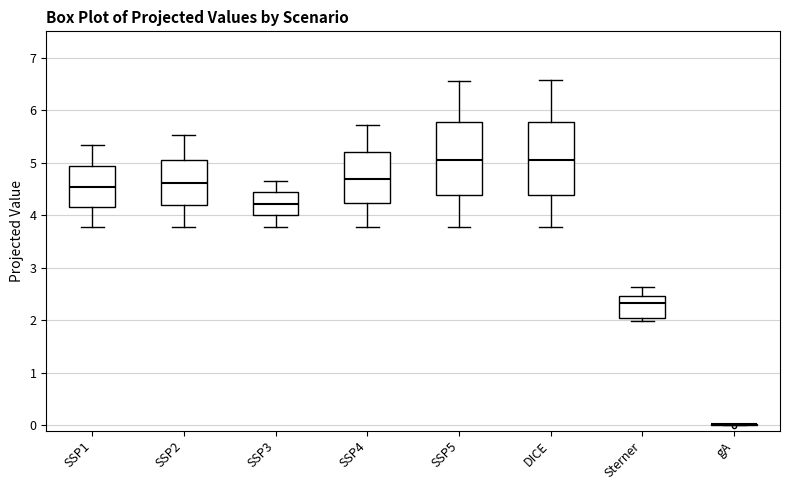

Reading left to right, transcribe this box plot: for each box, give where its median line is, the range the box spans, and where its two whiskers end, as read against the y-axis. The values are not printed on the chart, so give them approximately, as read against the axis.

SSP1: median 4.5, box 4.1 to 4.9, whiskers 3.8 to 5.3
SSP2: median 4.6, box 4.2 to 5.1, whiskers 3.8 to 5.5
SSP3: median 4.2, box 4.0 to 4.4, whiskers 3.8 to 4.7
SSP4: median 4.7, box 4.2 to 5.2, whiskers 3.8 to 5.7
SSP5: median 5.0, box 4.4 to 5.8, whiskers 3.8 to 6.6
DICE: median 5.1, box 4.4 to 5.8, whiskers 3.8 to 6.6
Sterner: median 2.3, box 2.0 to 2.5, whiskers 2.0 (just below the box's lower edge) to 2.6
gA: box collapsed to a line at 0.0, whiskers 0.0 to 0.0